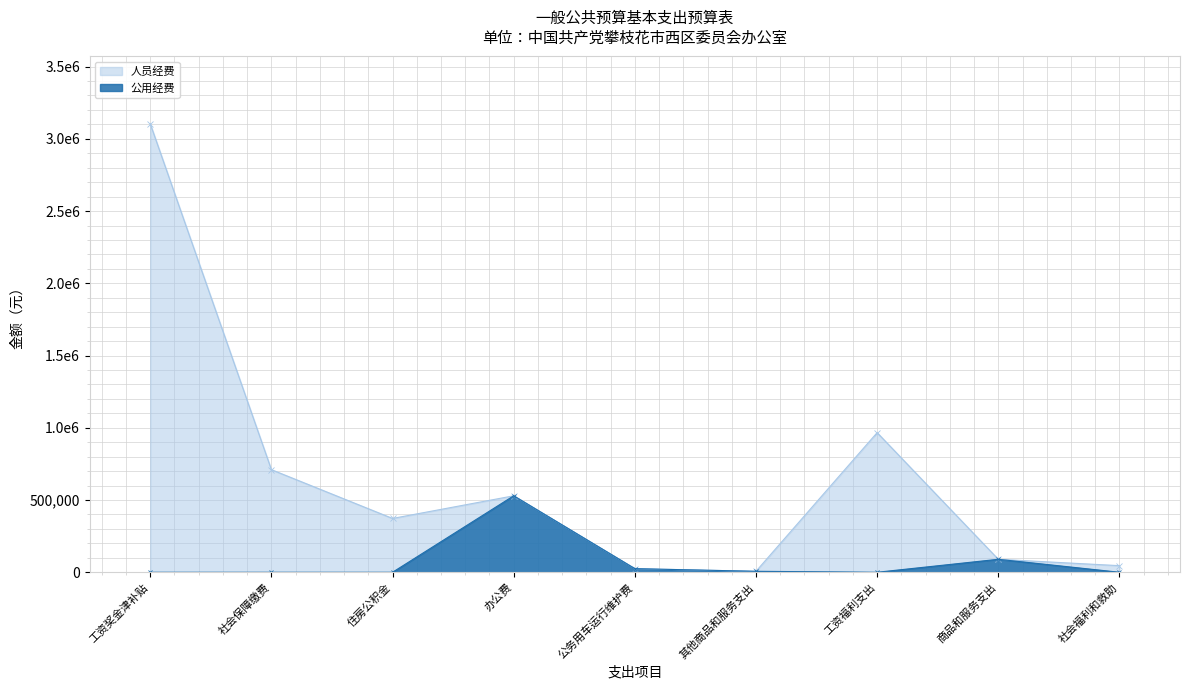

True or false: 人员经费 has a value of 3104285.0 at 工资奖金津补贴.

True